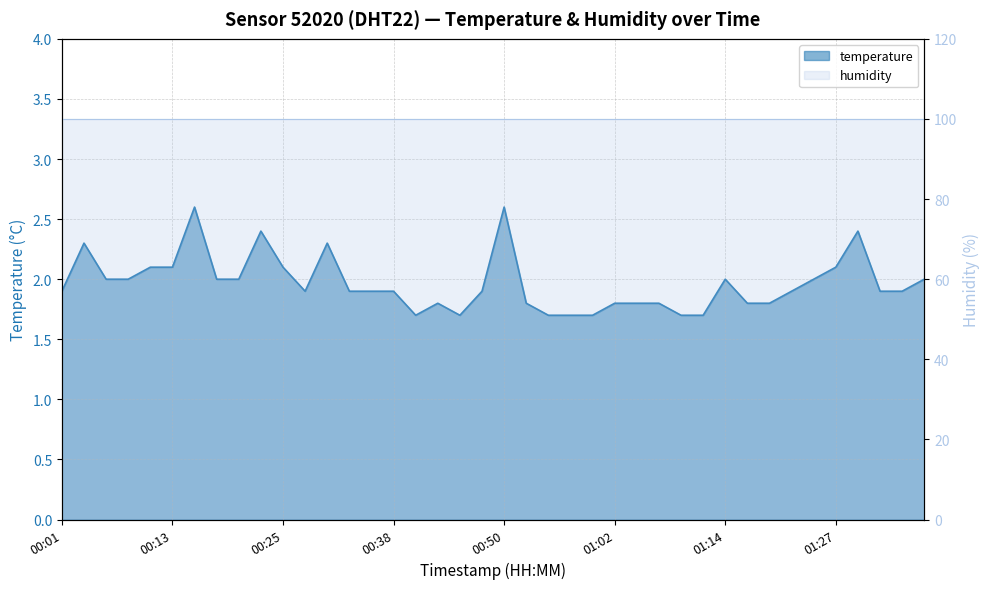

Where is the first local minimum?

00:28